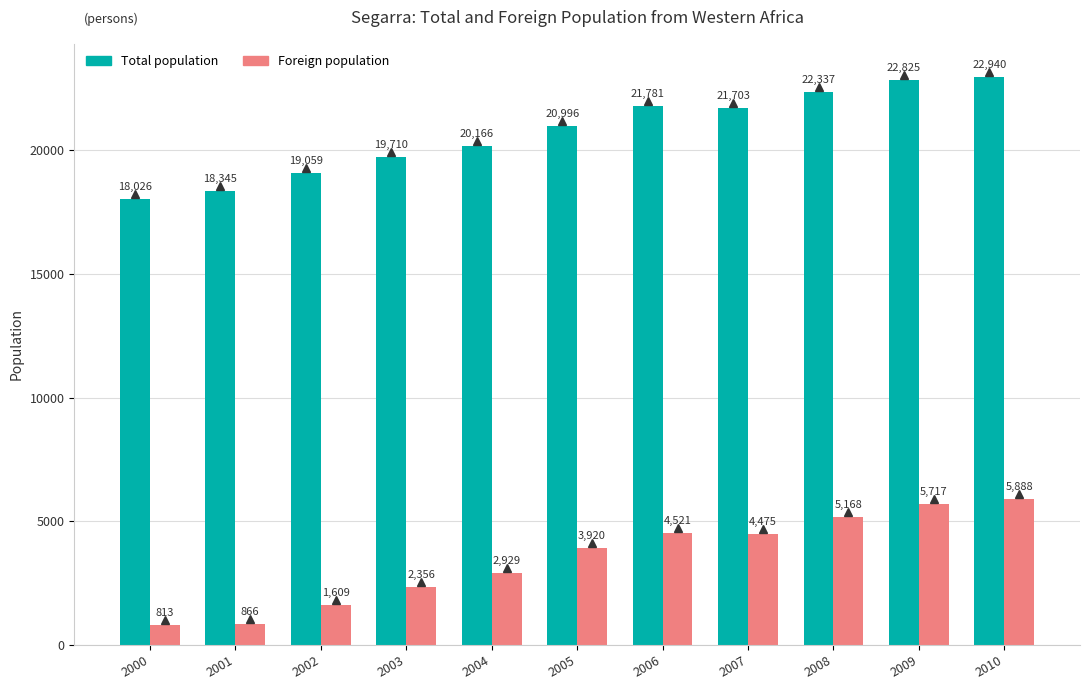

Rank the series at 2005 from highest to lowest value.

Total population, Foreign population